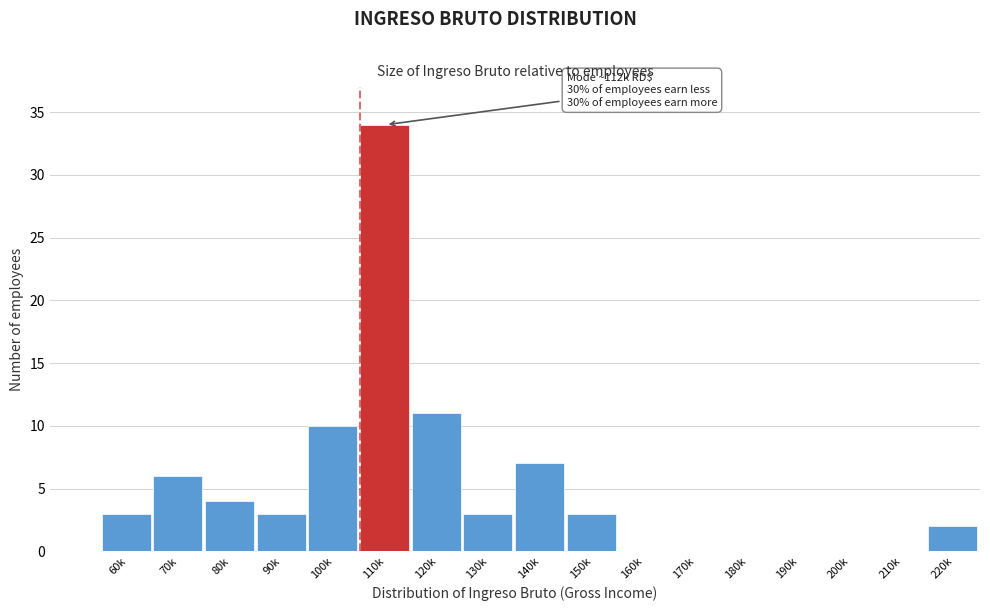

Reading left to right, what are all the values shown in this chart?

60k=3	70k=6	80k=4	90k=3	100k=10	110k=34	120k=11	130k=3	140k=7	150k=3	160k=0	170k=0	180k=0	190k=0	200k=0	210k=0	220k=2